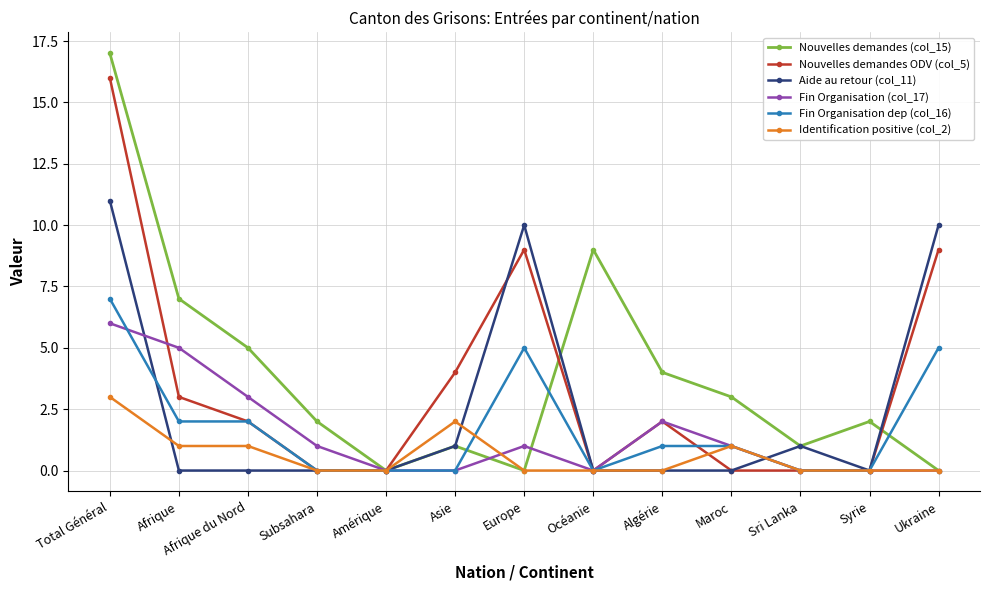

The value of Nouvelles demandes ODV (col_5) at Afrique is 5. True or false?

False